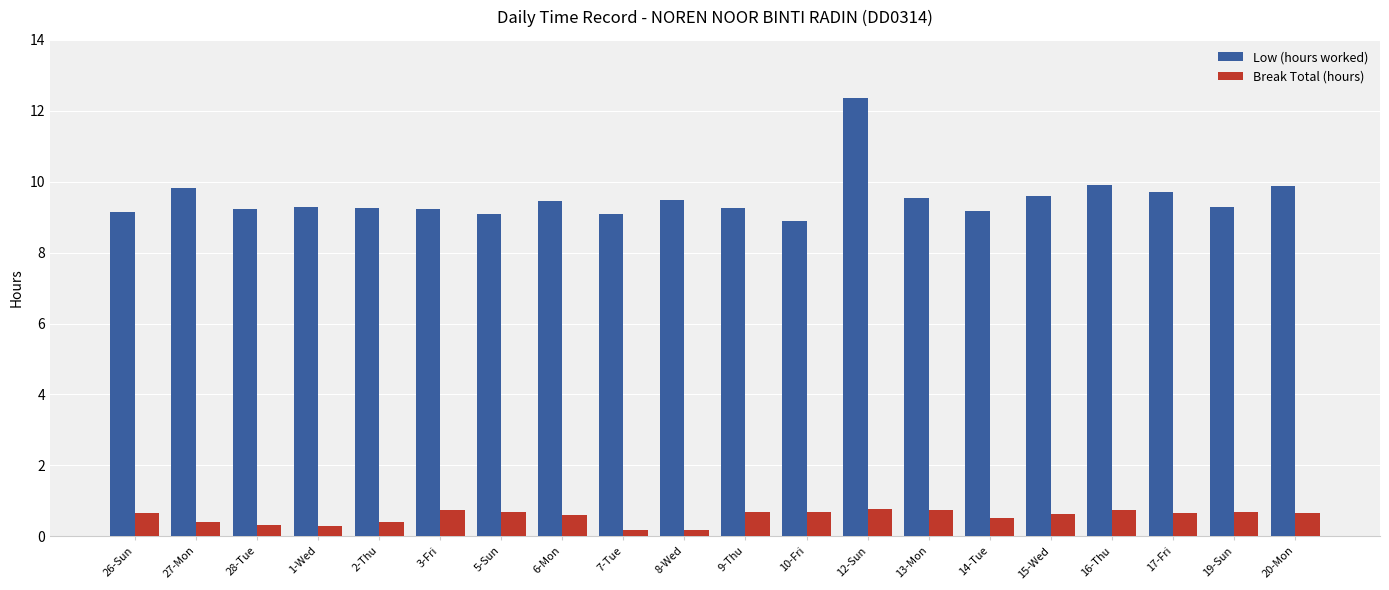

What is the spread (max minus min) of values at 8-Wed?

9.3